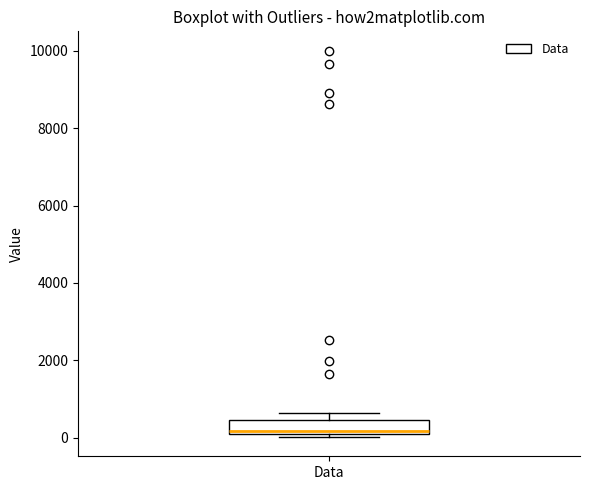

Read this box plot against the y-axis: the position of the median line, the range covered by the box, and the ends of both whiskers. The values are not printed on the chart, so give them approximately, as read against the axis.

median 200 (just above the box's lower edge), box 200 to 400, whiskers 0 to 600